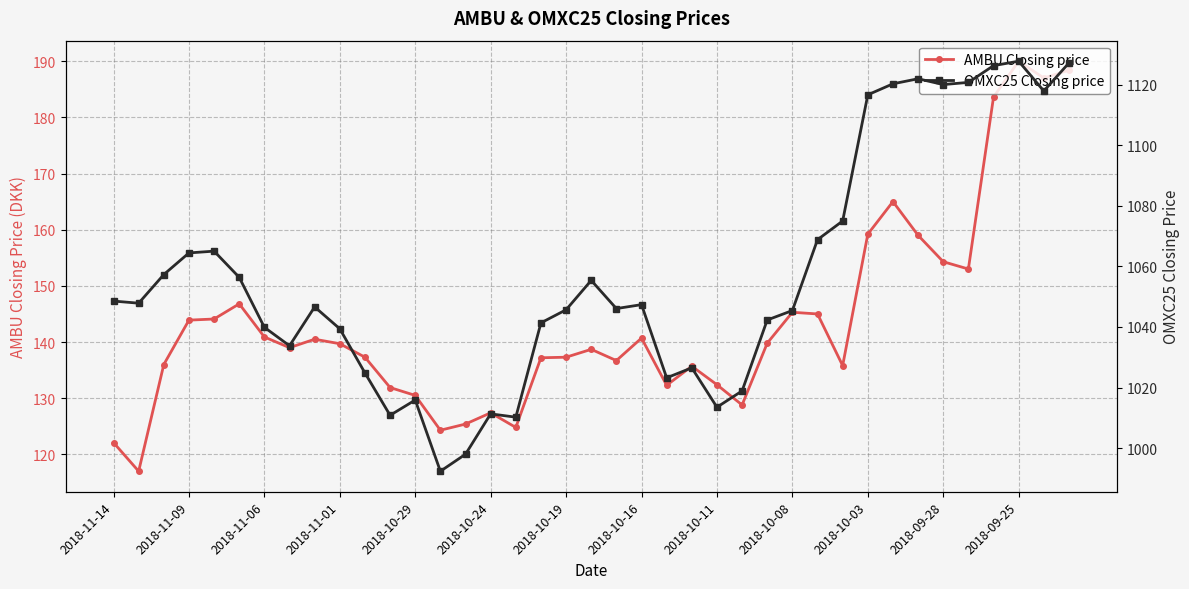

True or false: OMXC25 Closing price and AMBU Closing price cross at least once.

False